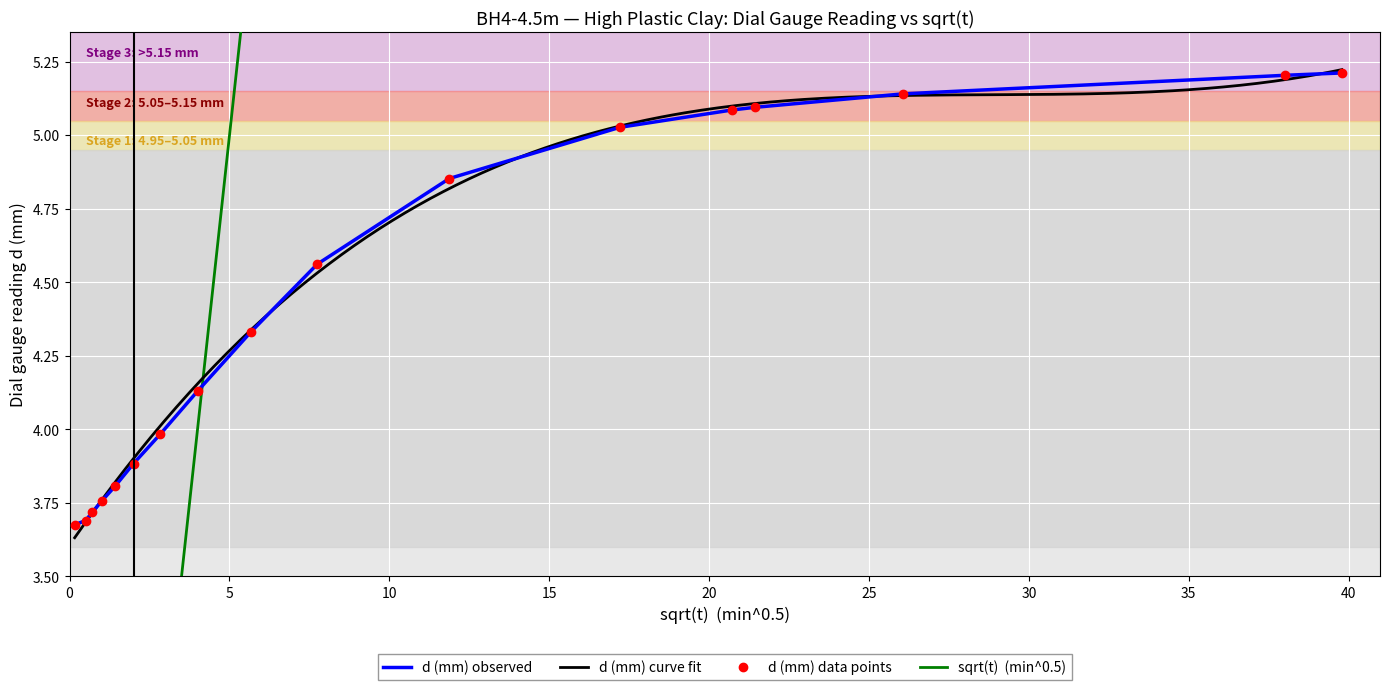

Rank the series by their maximum value, from lowest to highest.

d_mm, sqrt_t